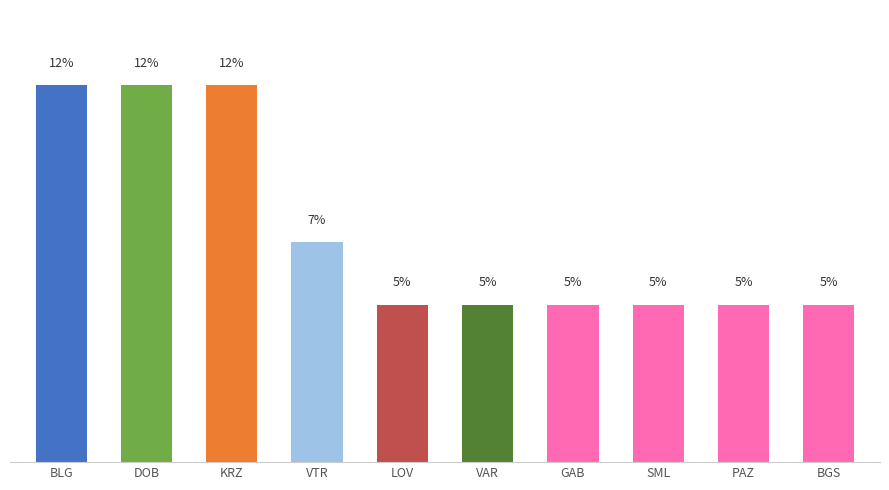

Where is the data nearest to the value 8?

VTR